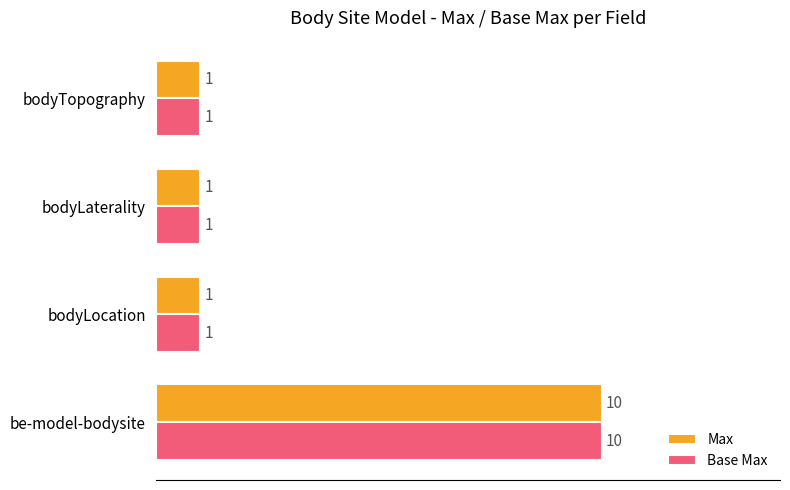

Is it true that Max equals 10 at be-model-bodysite?

True